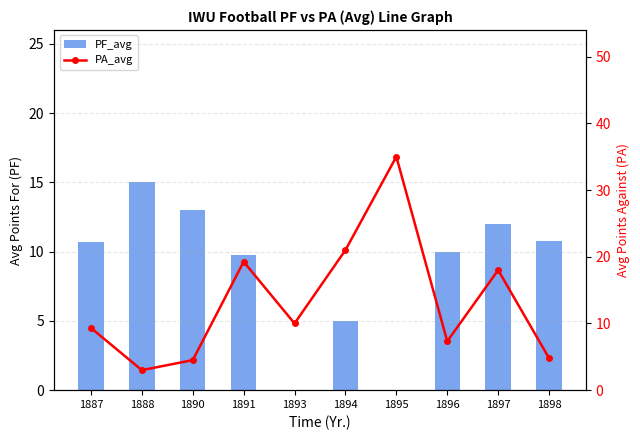

Is it true that PF_avg equals 5.9 at 1896?

False